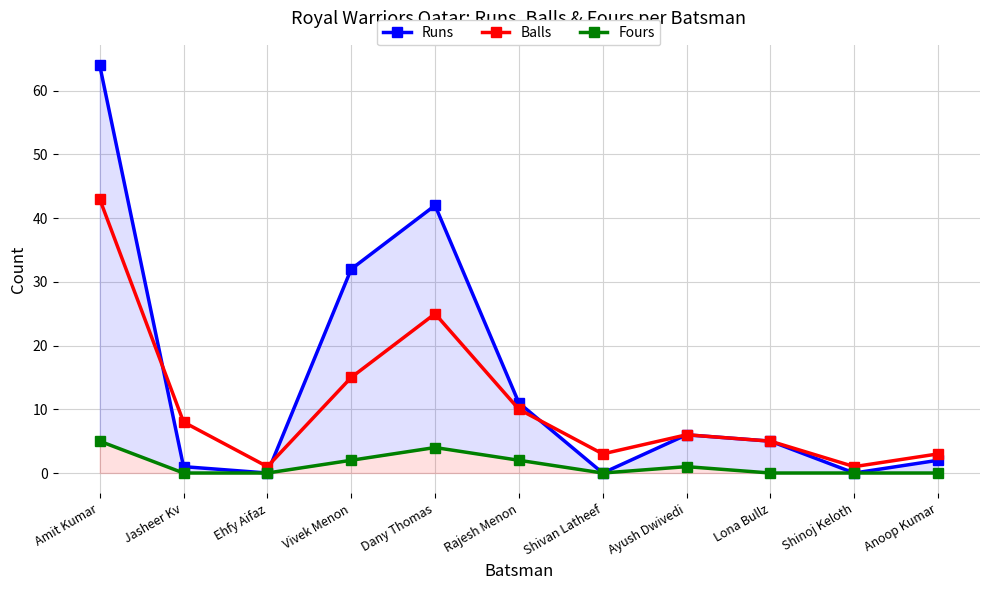

Does the chart have visible grid lines?

Yes